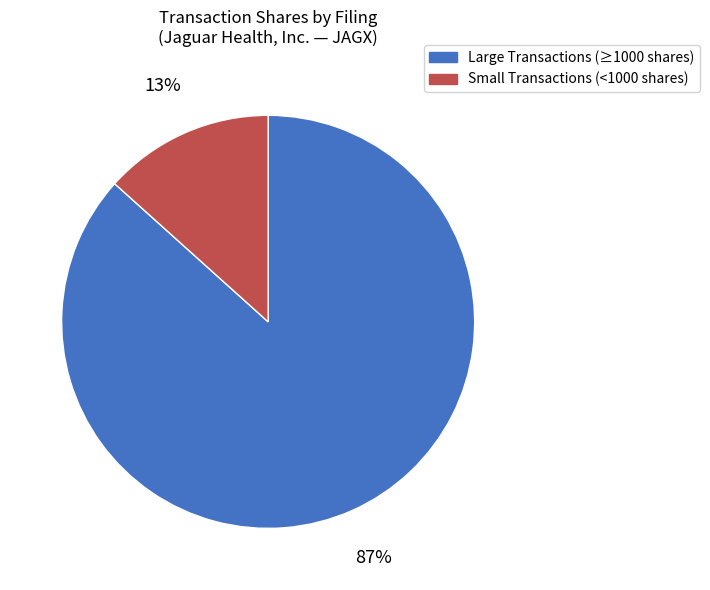

To the nearest percent, what is the average slice percentage?

50%